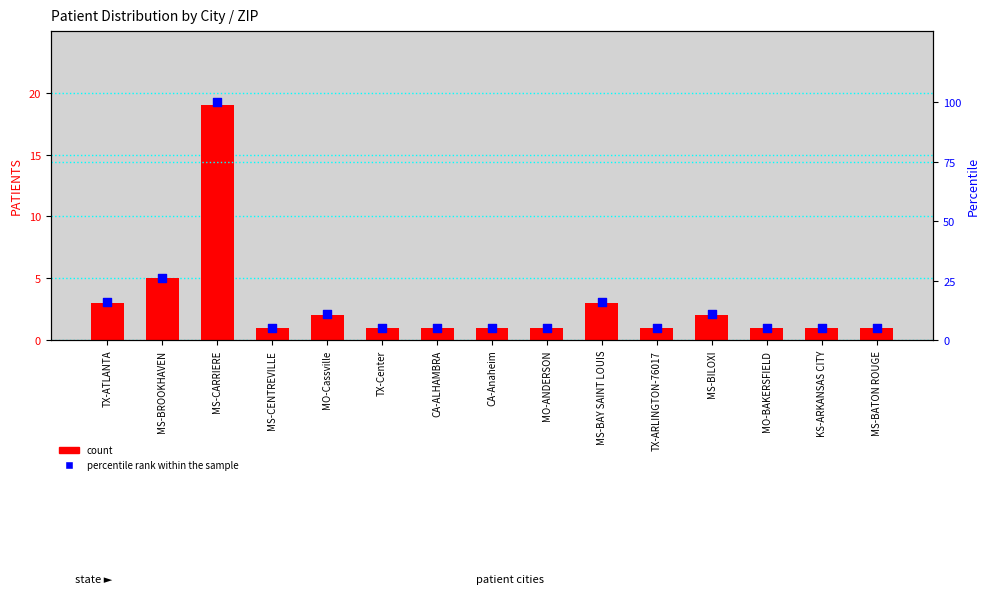

At how many categories does at least one series exceed 49?

1